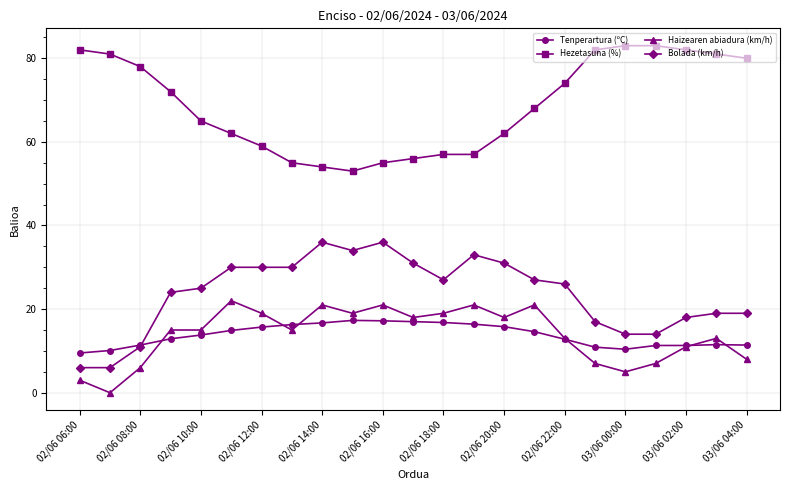

True or false: Hezetasuna (%) and Tenperartura (ºC) intersect in this chart.

False